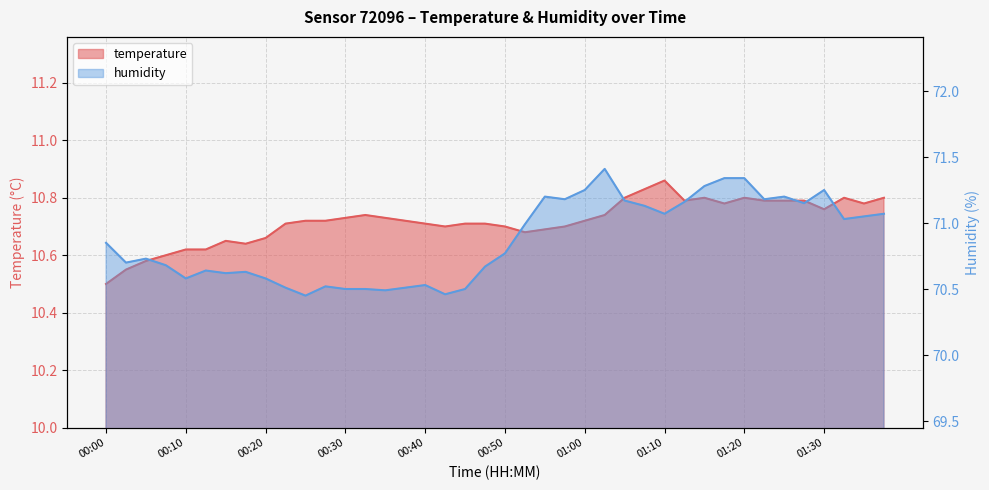

Is the value of humidity at 00:13 greater than the value of temperature at 01:05?

Yes